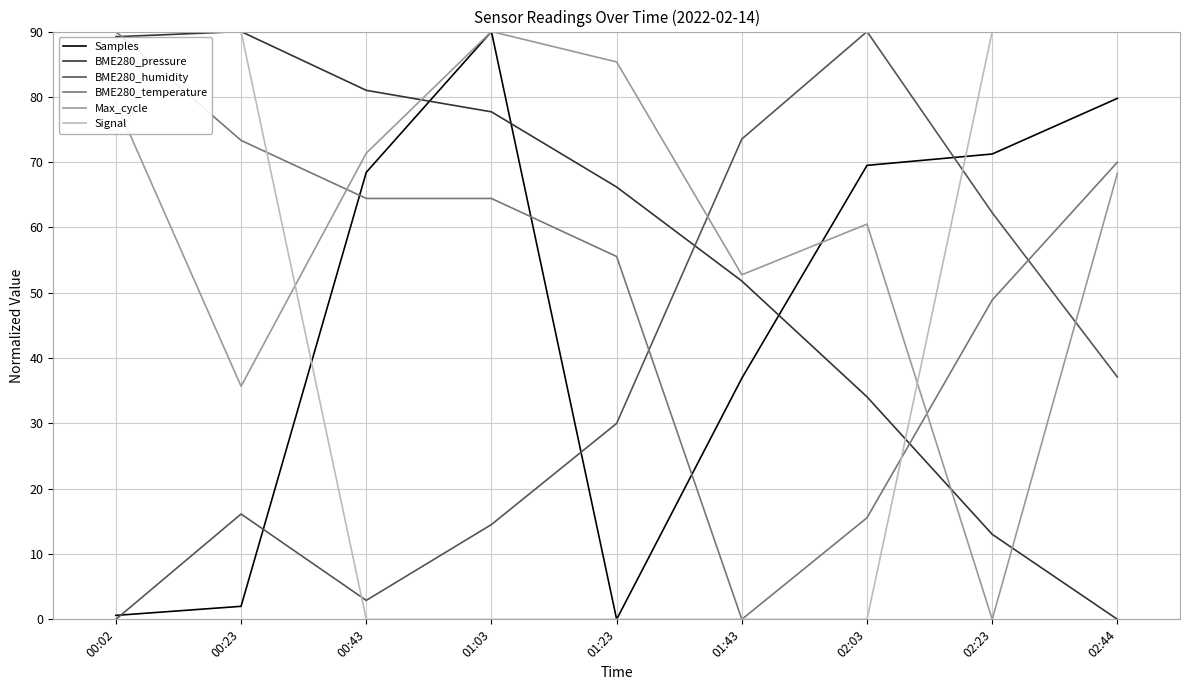

Which series ends up on top after the final intersection of Signal and BME280_pressure?

Signal